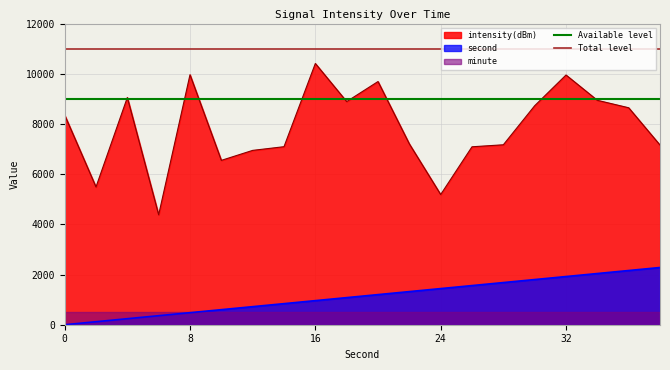

True or false: second and intensity(dBm) cross at least once.

False